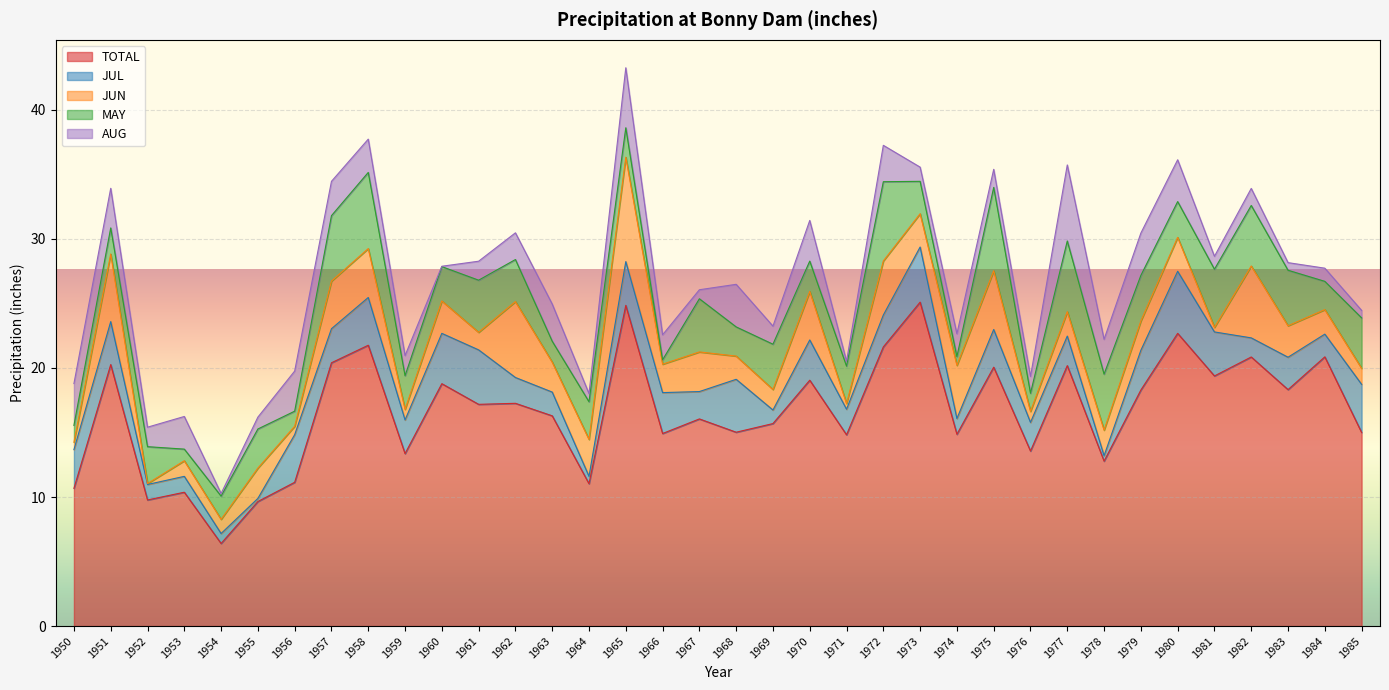

True or false: JUN has a value of 4.6 at 1967.

False